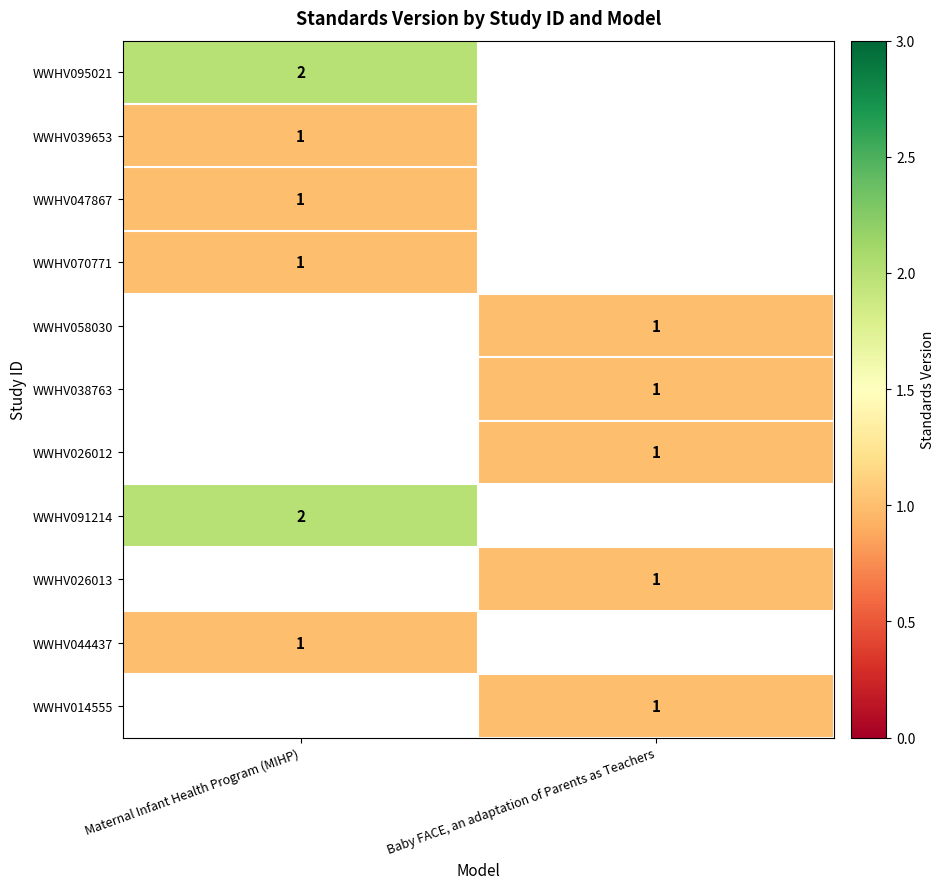

What is the difference between the highest and lowest values at Maternal Infant Health Program (MIHP)?

1.0